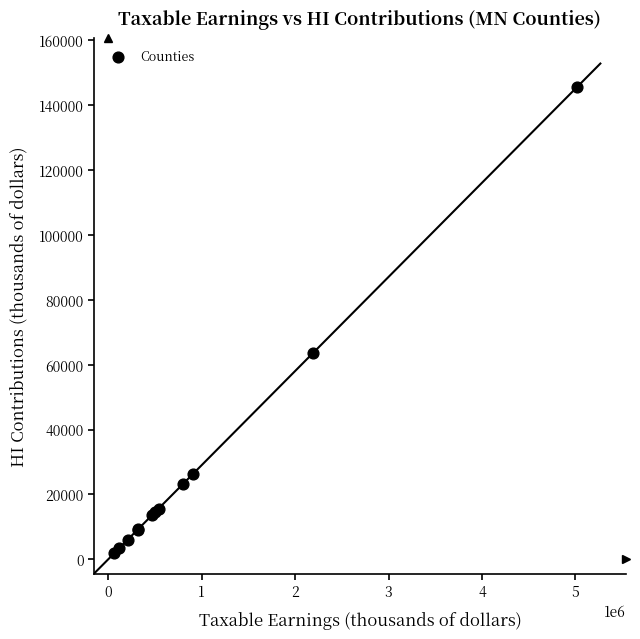

What Y value in the scatter plot is closest to 73697?

63503